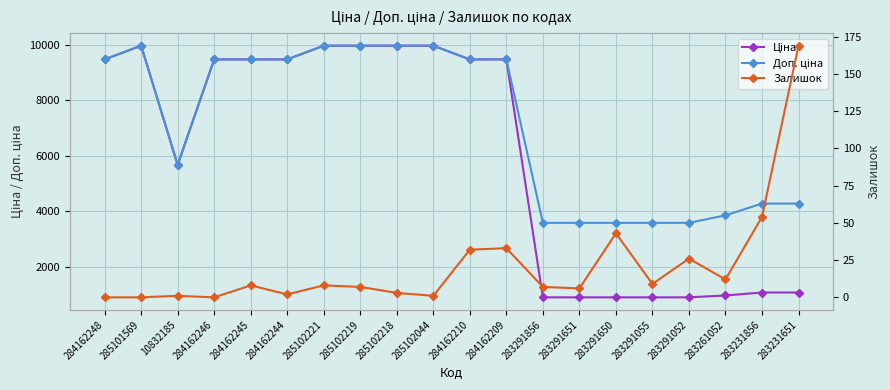

How many lines are shown in the chart?

3